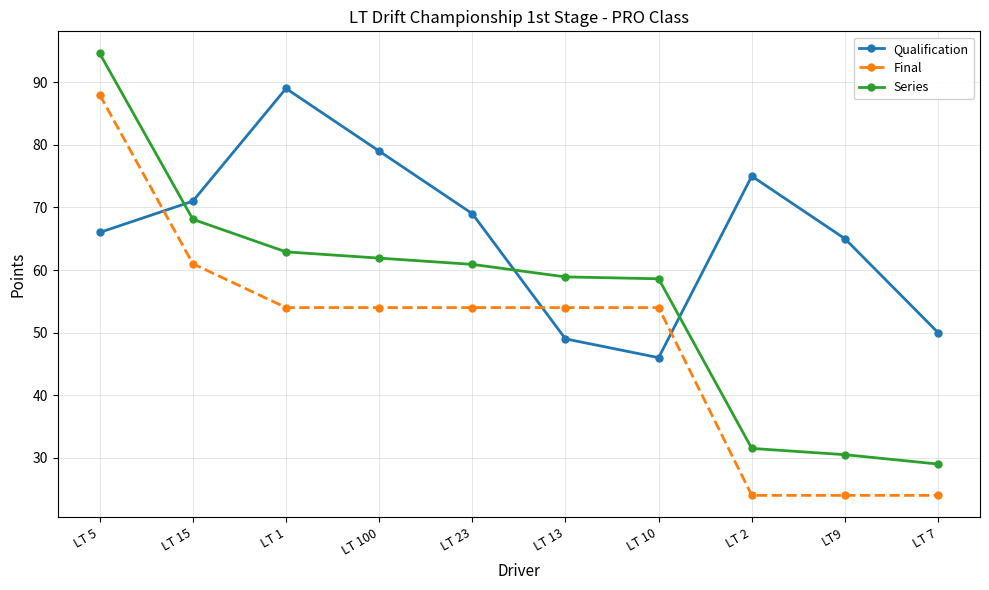

Where do Qualification and Final first cross each other?

LT 5 and LT 15